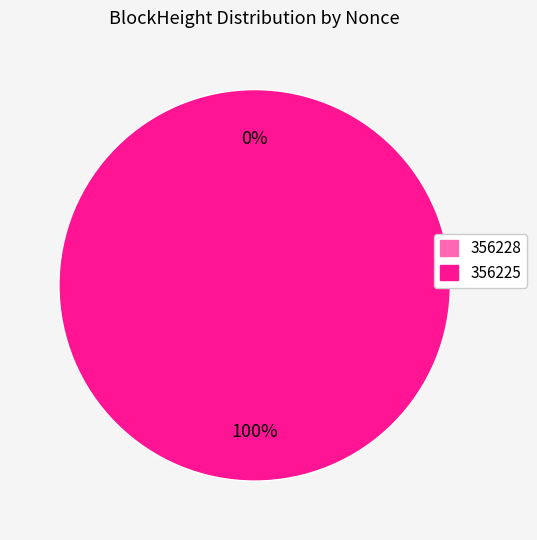

Which category has the biggest portion of the pie?

356225